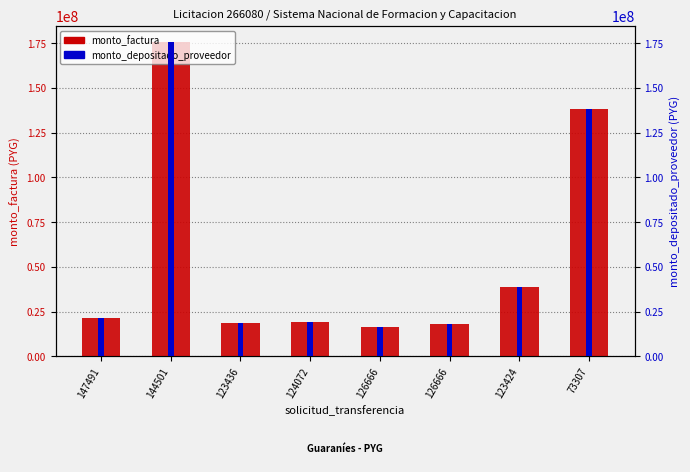

What is the value of the monto_depositado_proveedor bar at the 7th from the left?

38500000